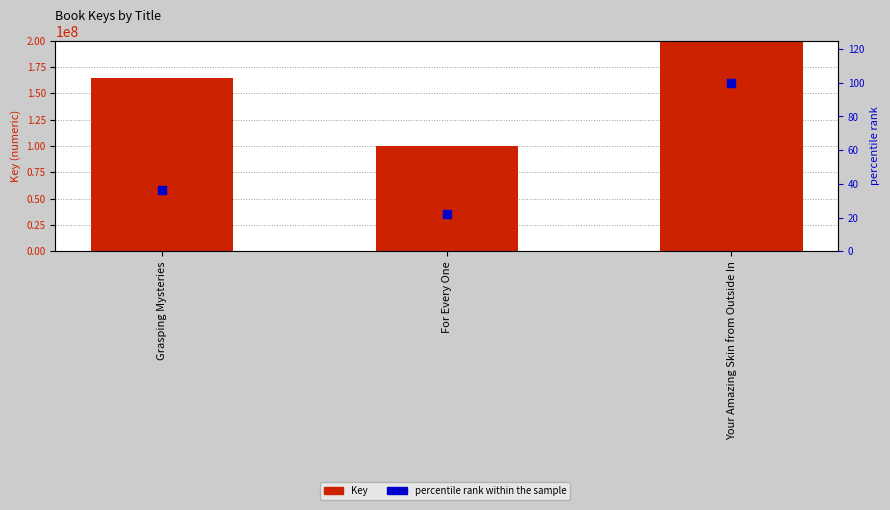

At how many categories does at least one series exceed 271836770?

1